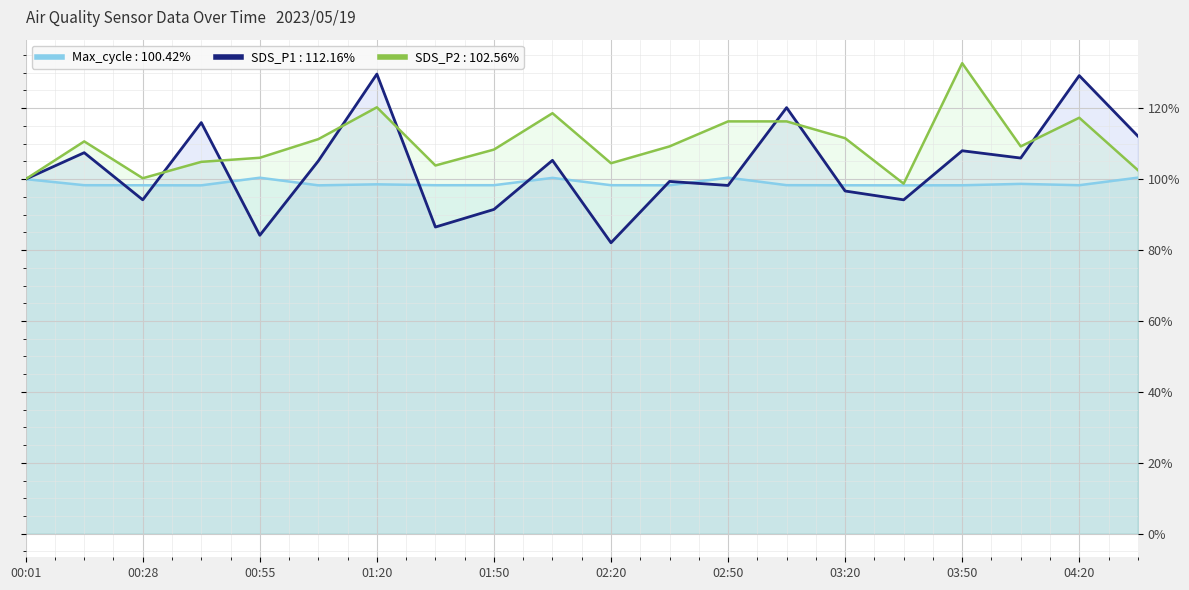

How many intersections are there between SDS_P1 and SDS_P2?

7